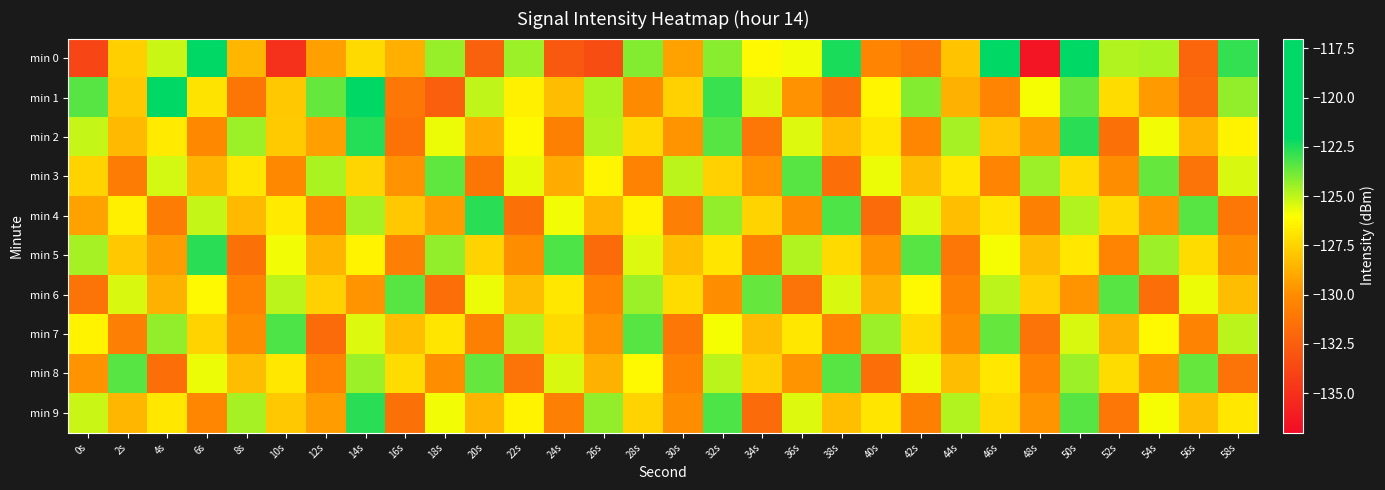

Which series has the largest total across all categories?

min 1